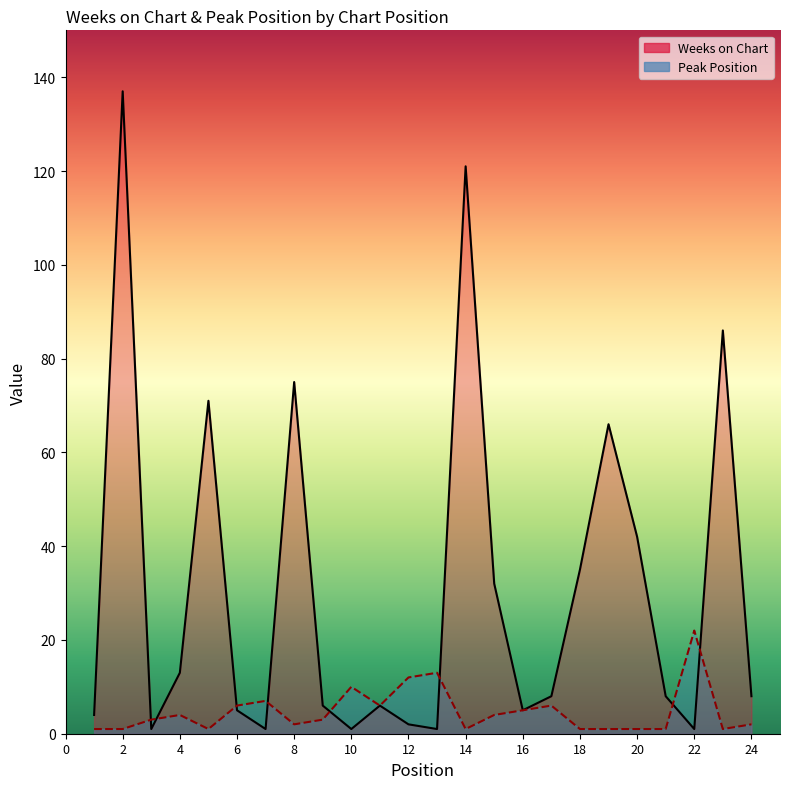

How many lines are shown in the chart?

2